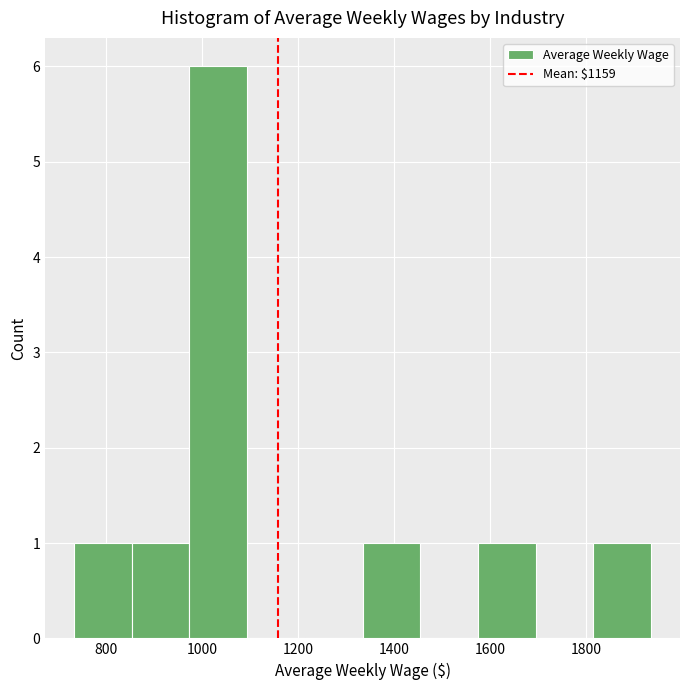

What is the height of the bar covering 1340 to 1460 on the x-axis? Neither the bar edges nor the heights are printed on the chart, so give them approximately, as read against the axes.

1